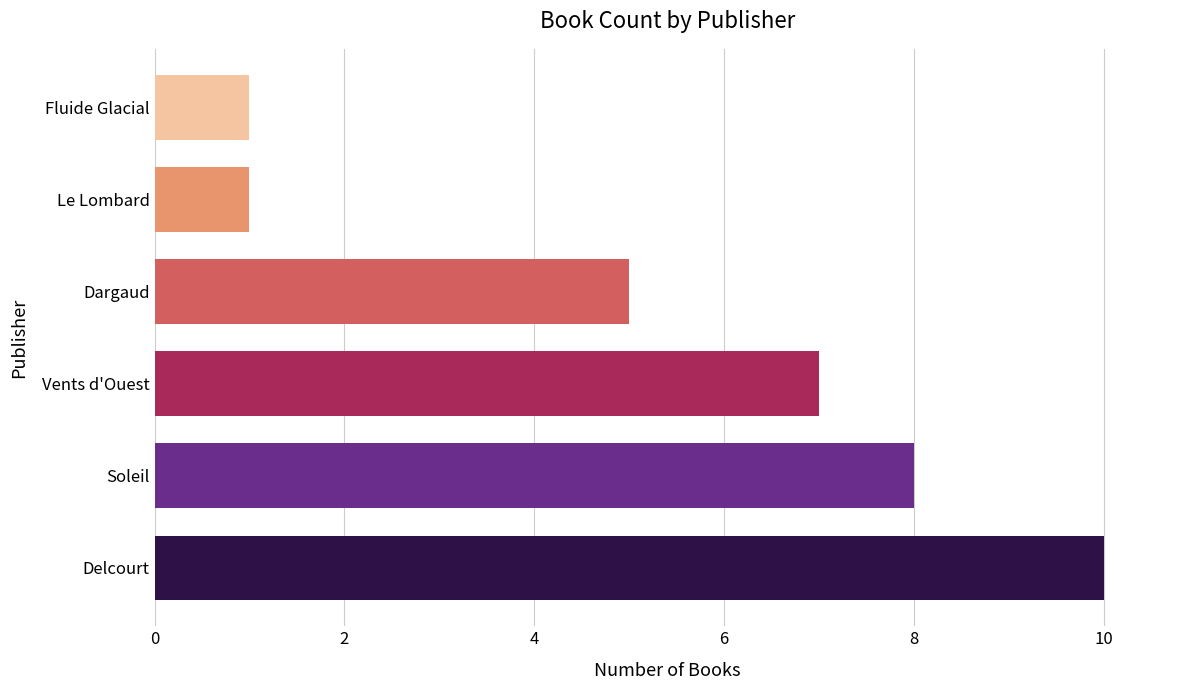

Count the number of data series in this chart.

1